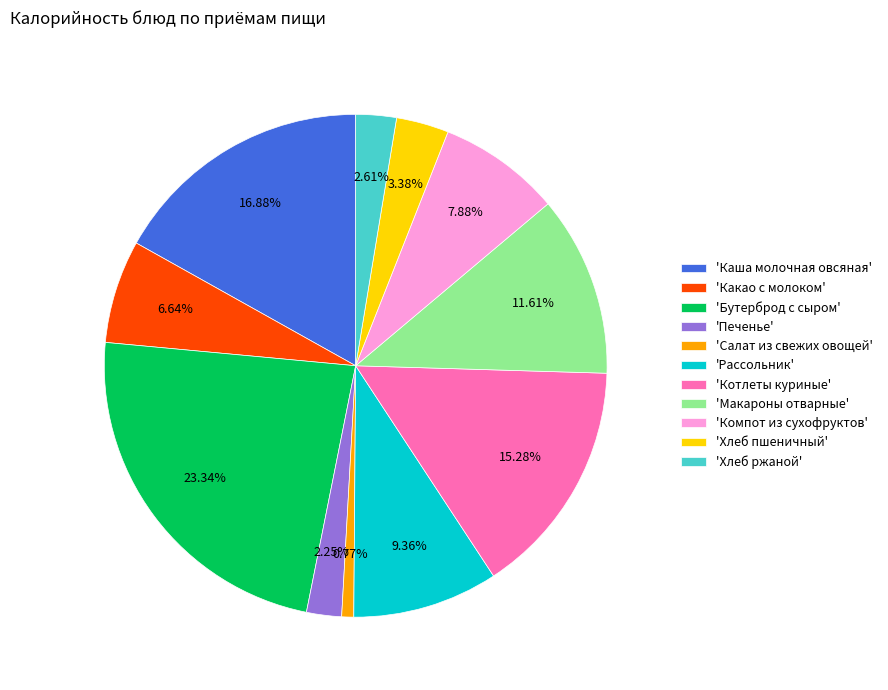

Between 'Какао с молоком' and 'Хлеб ржаной', which is larger?

'Какао с молоком'